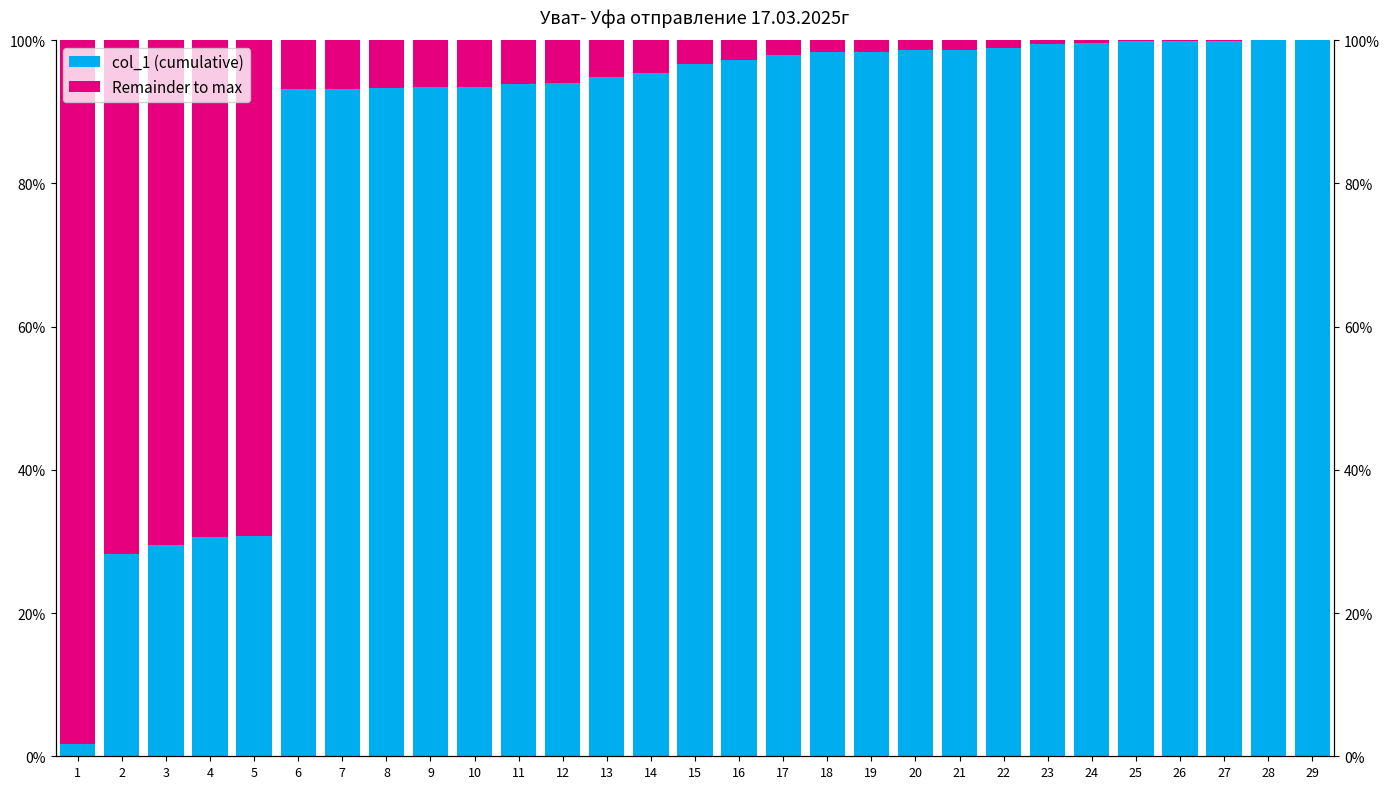

What value does the Remainder to max series have at 26?

0.1